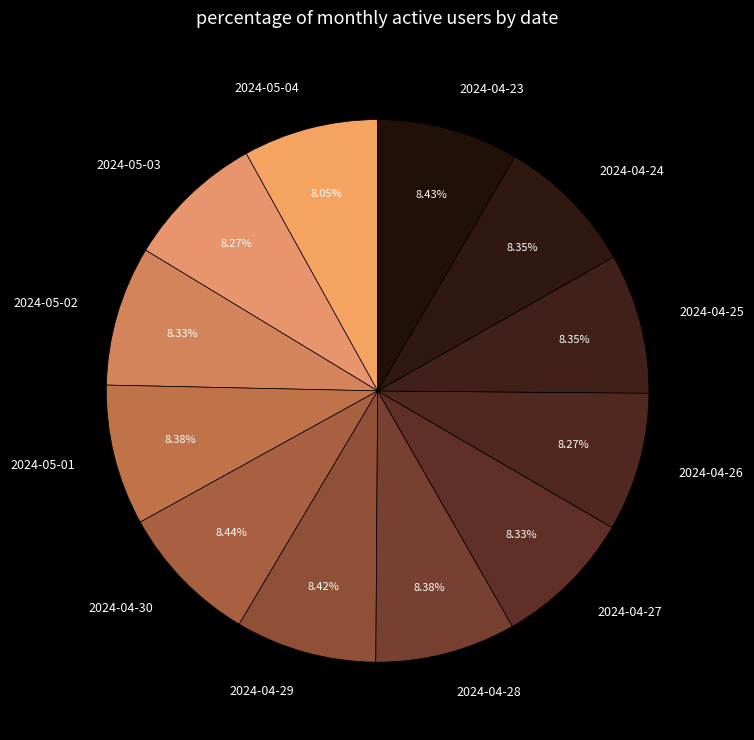

Do 2024-04-24 and 2024-04-28 together represent more than half of the pie?

No